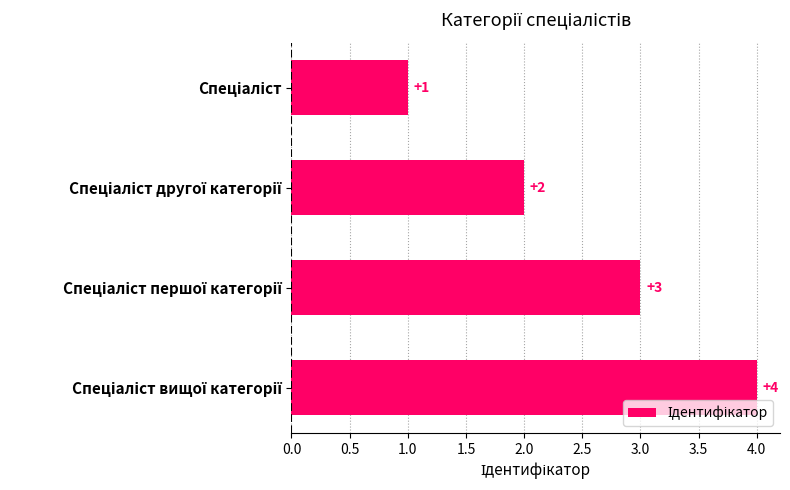

Count the values in the range 2 to 4.

3